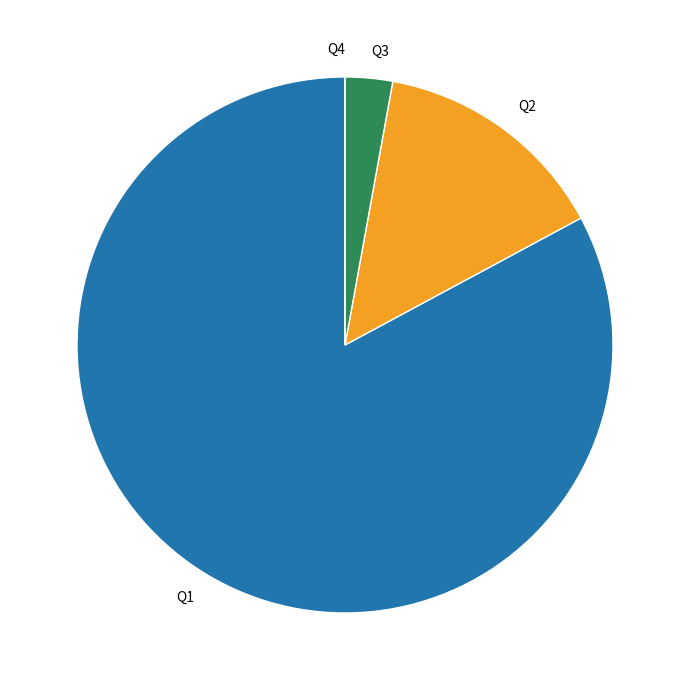

The Q1 slice represents 83% of the pie. True or false?

True